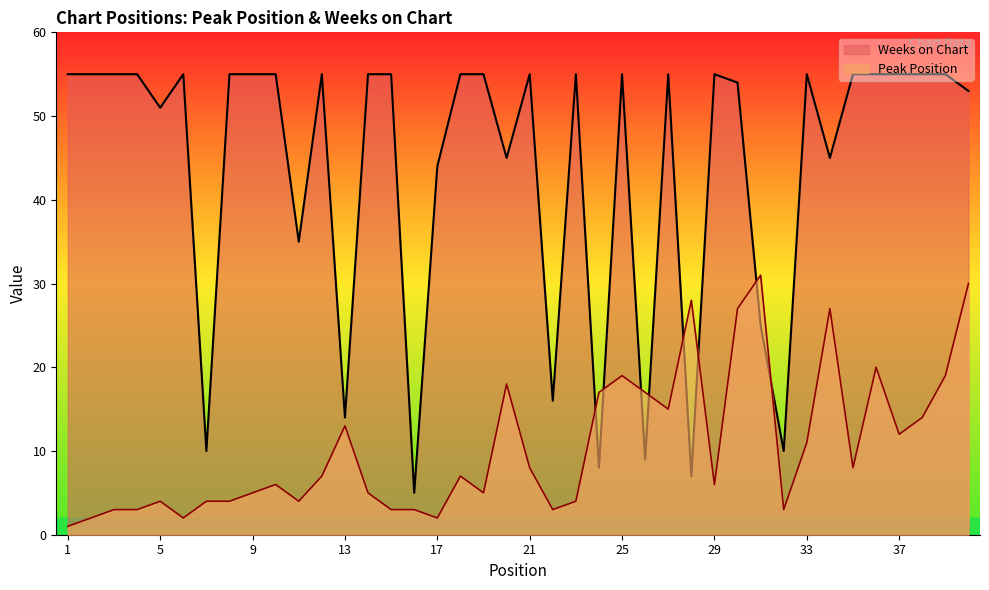

At how many categories does at least one series exceed 24?

33